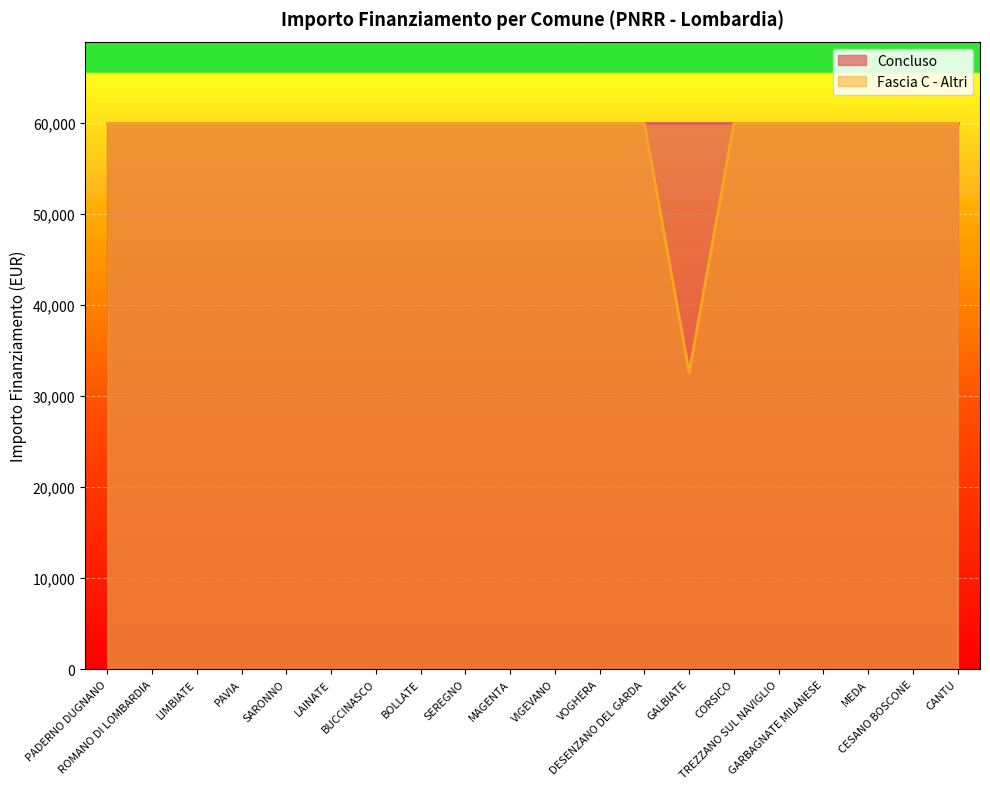

What is the difference between the second highest and minimum values?

27377